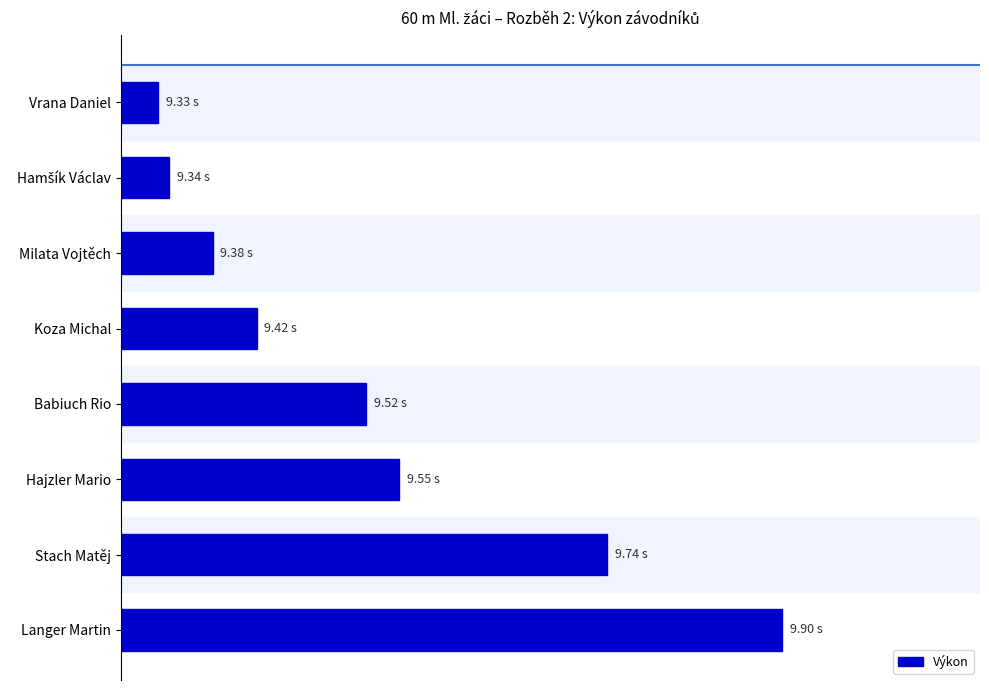

Are the bars grouped side by side (vs. stacked)?

No